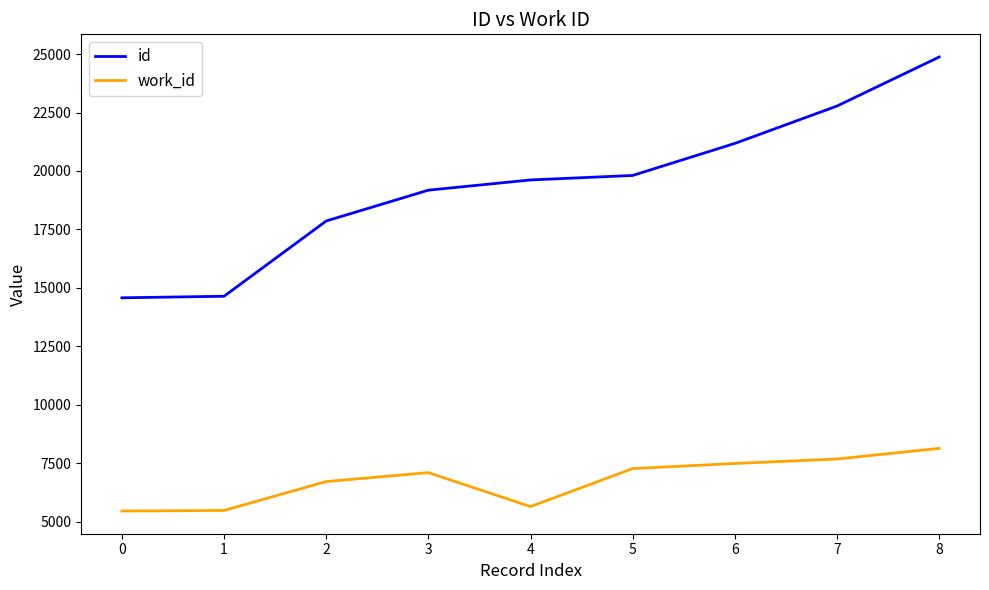

Does the chart display data point markers on the line(s)?

No